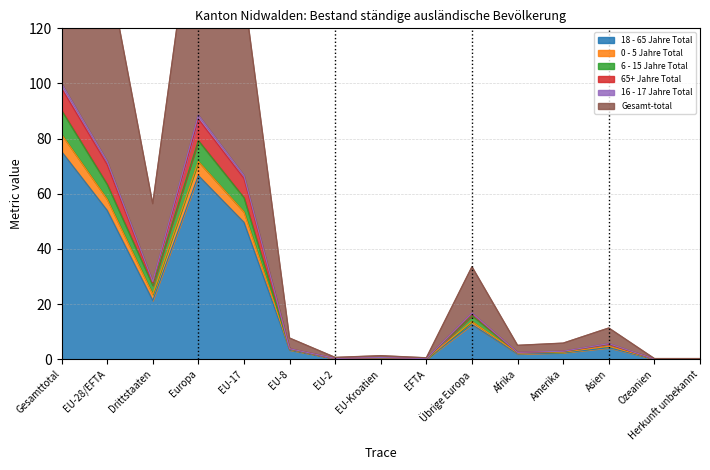

The Gesamt-total series shows 22.5 at Übrige Europa. True or false?

False